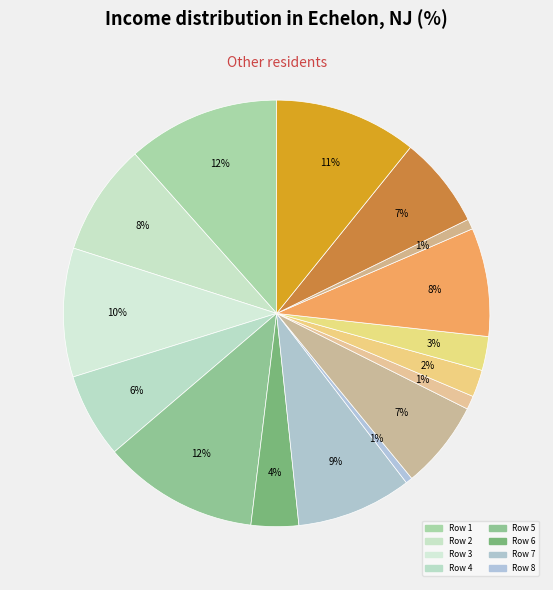

How many segments does this pie chart have?

16